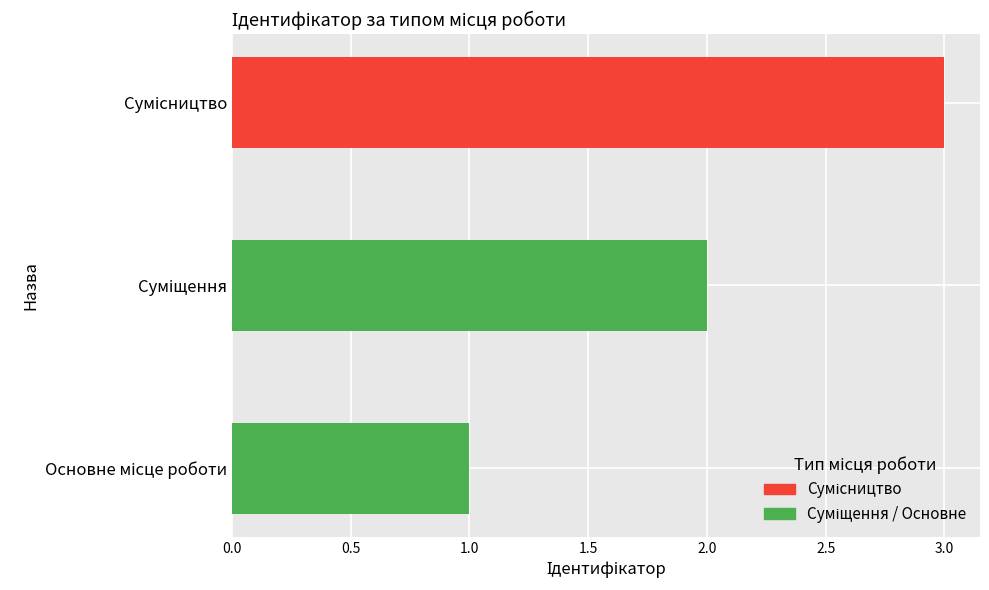

Does the chart contain any negative values?

No